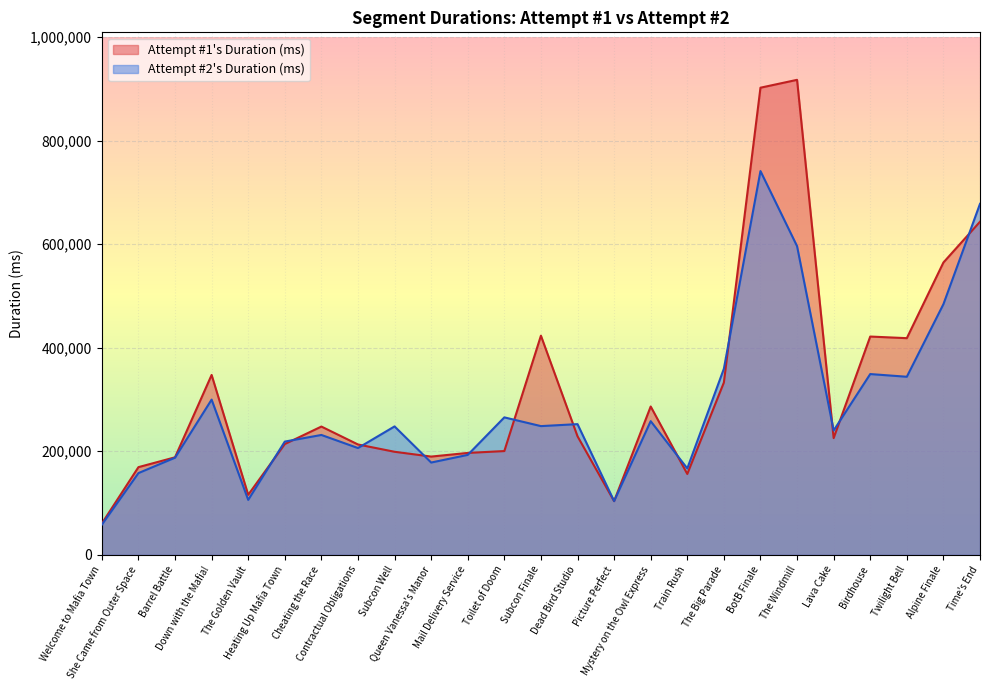

What is the difference between the maximum and minimum values in the Attempt #2's Duration (ms) series?

682769